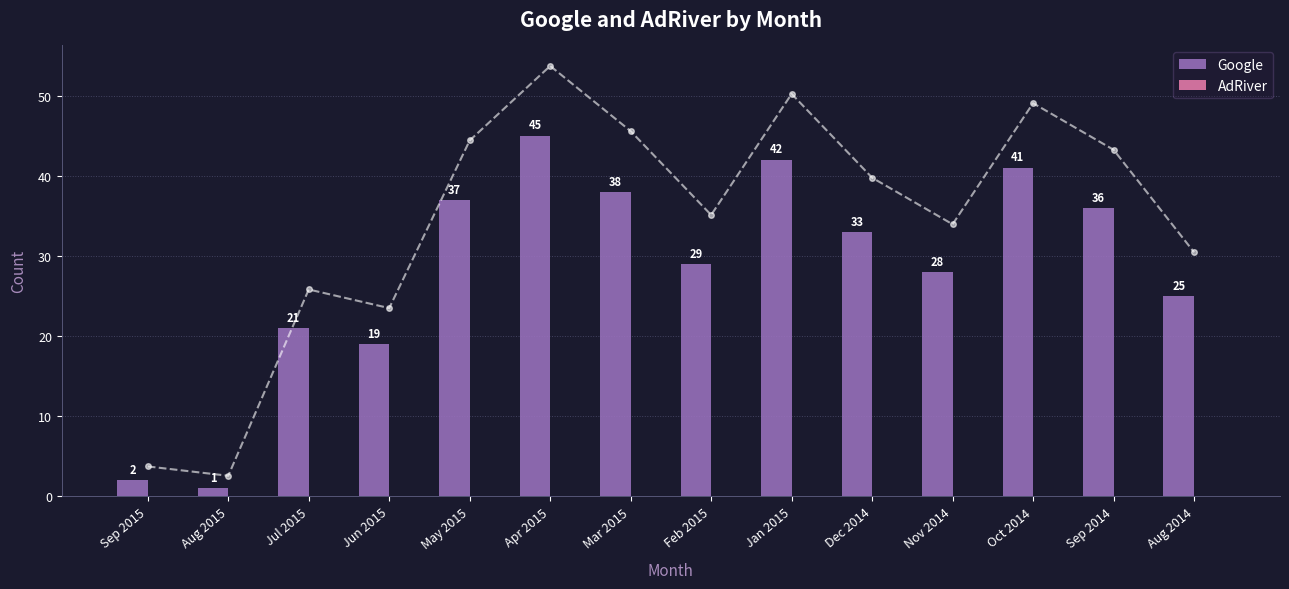

Reading right to left, list all the values displayed in this chart.

Google: Aug 2014=25	Sep 2014=36	Oct 2014=41	Nov 2014=28	Dec 2014=33	Jan 2015=42	Feb 2015=29	Mar 2015=38	Apr 2015=45	May 2015=37	Jun 2015=19	Jul 2015=21	Aug 2015=1	Sep 2015=2
AdRiver: Aug 2014=0	Sep 2014=0	Oct 2014=0	Nov 2014=0	Dec 2014=0	Jan 2015=0	Feb 2015=0	Mar 2015=0	Apr 2015=0	May 2015=0	Jun 2015=0	Jul 2015=0	Aug 2015=0	Sep 2015=0
Google trend: Aug 2014=25	Sep 2014=36	Oct 2014=41	Nov 2014=28	Dec 2014=33	Jan 2015=42	Feb 2015=29	Mar 2015=38	Apr 2015=45	May 2015=37	Jun 2015=19	Jul 2015=21	Aug 2015=1	Sep 2015=2